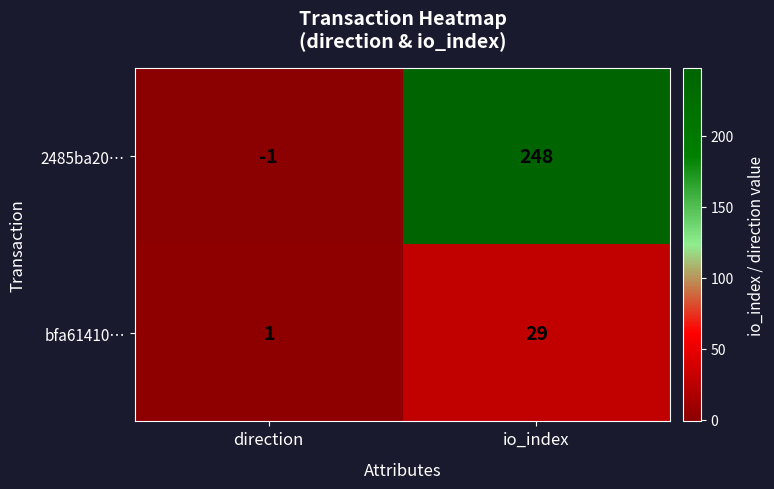

Reading right to left, what are all the values shown in this chart?

2485ba20…: io_index=248	direction=-1
bfa61410…: io_index=29	direction=1